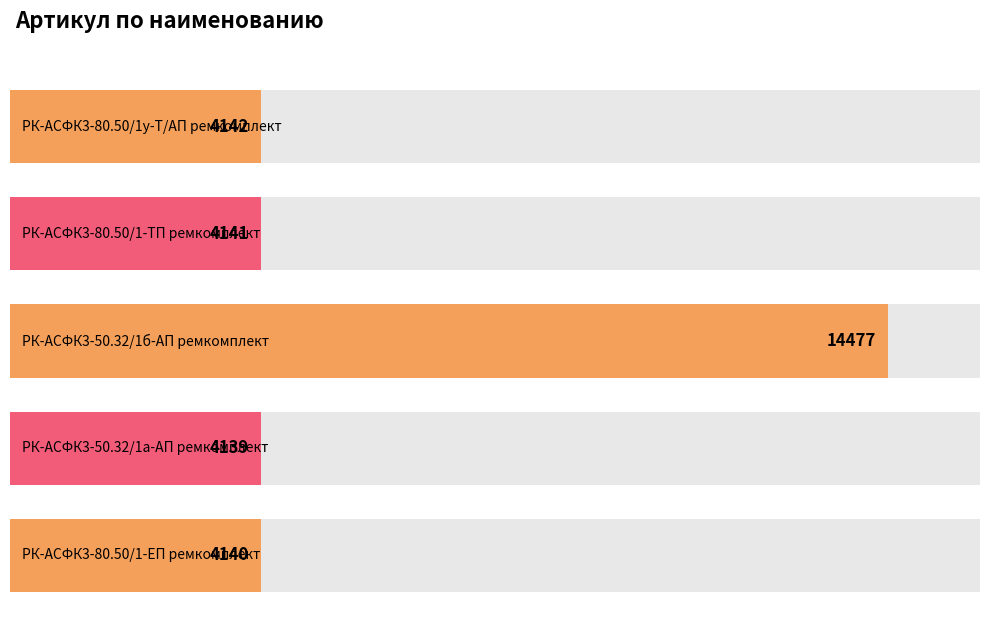

List the labels in order of value, largest first.

РК-АСФК3-50.32/1б-АП ремкомплект, РК-АСФК3-80.50/1у-Т/АП ремкомплект, РК-АСФК3-80.50/1-ТП ремкомплект, РК-АСФК3-80.50/1-ЕП ремкомплект, РК-АСФК3-50.32/1а-АП ремкомплект